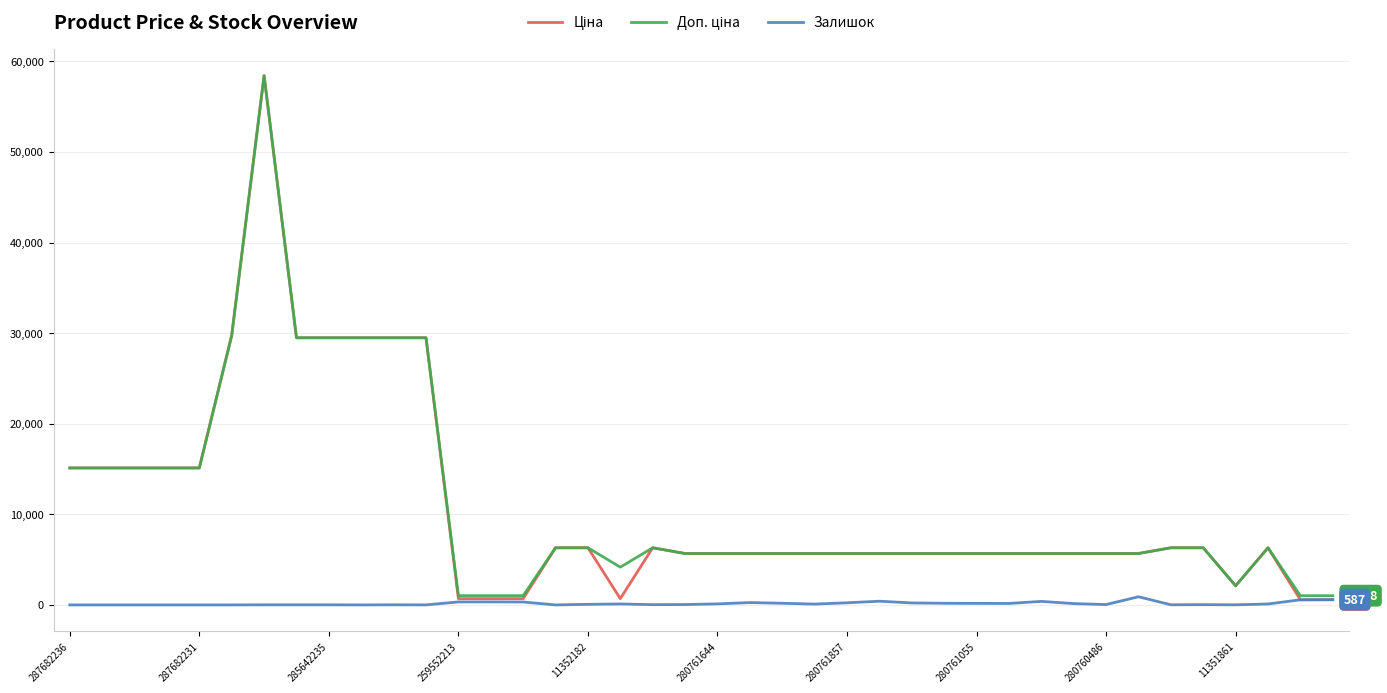

What is the value of the Доп. ціна point at the 7th from the left?

58426.5